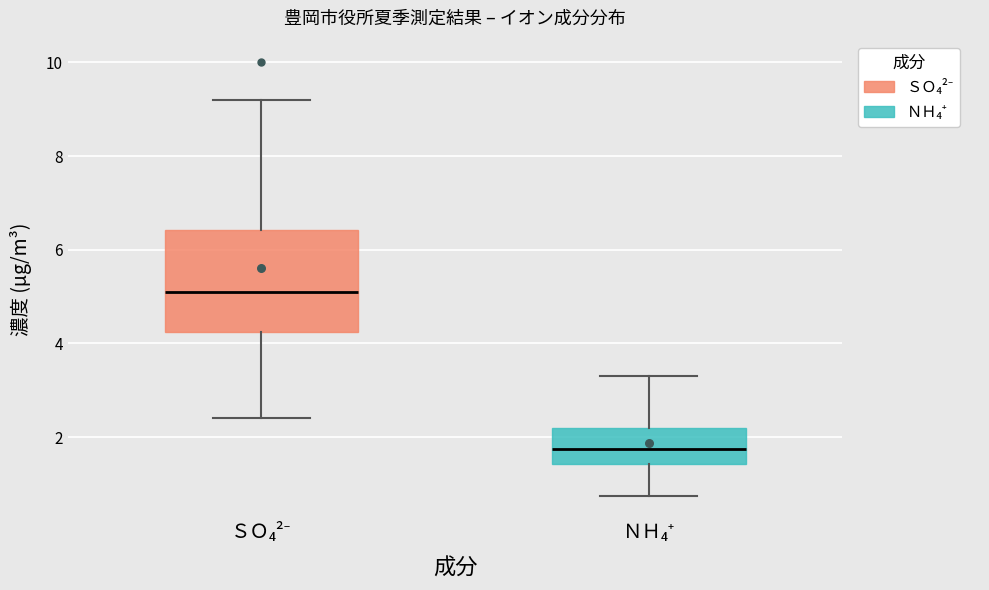

Which box has the lowest median line?

ＮＨ₄⁺